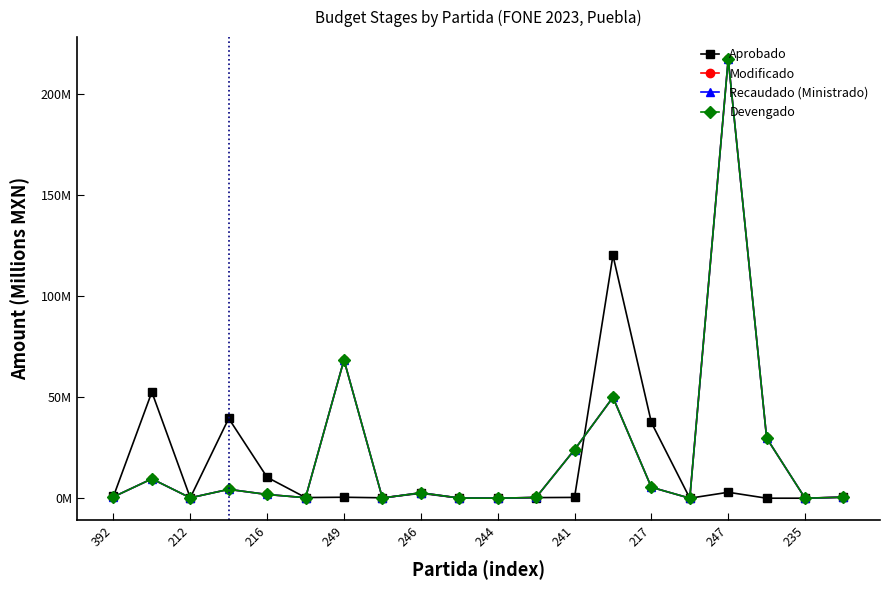

Is this an area chart (filled region under the line)?

No